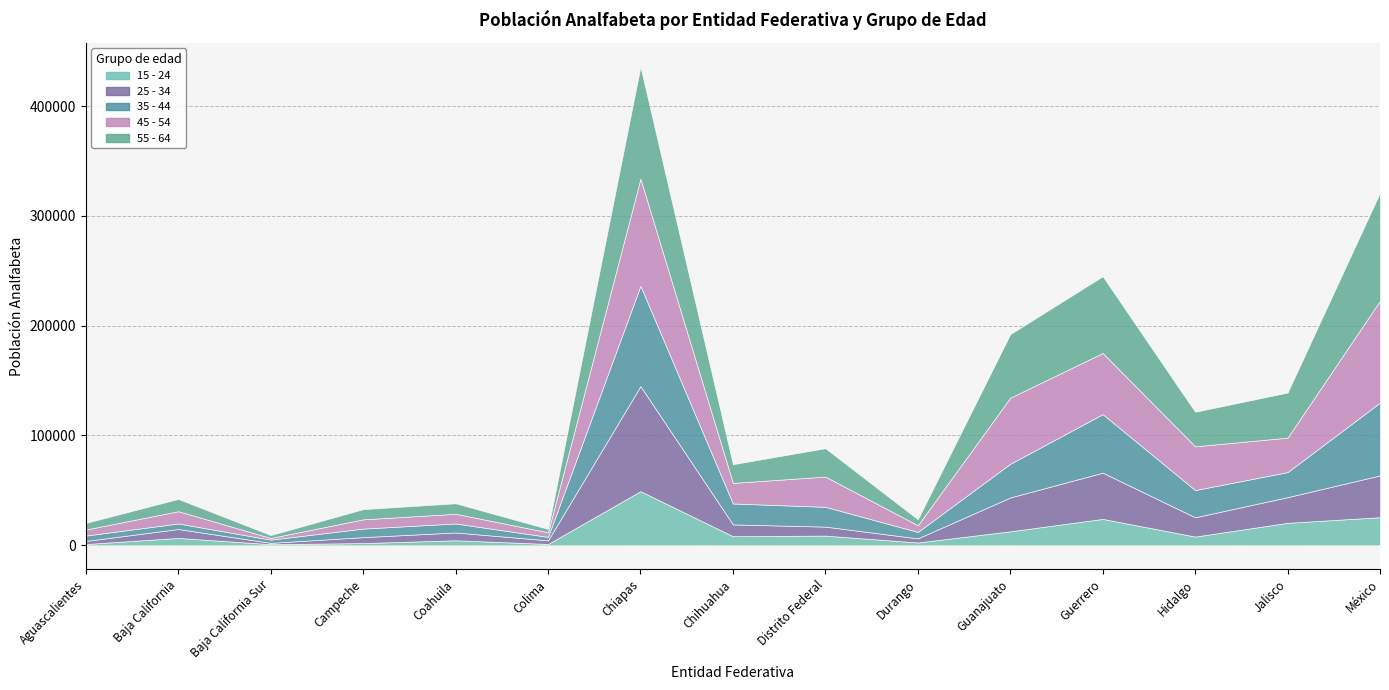

How many lines are shown in the chart?

5